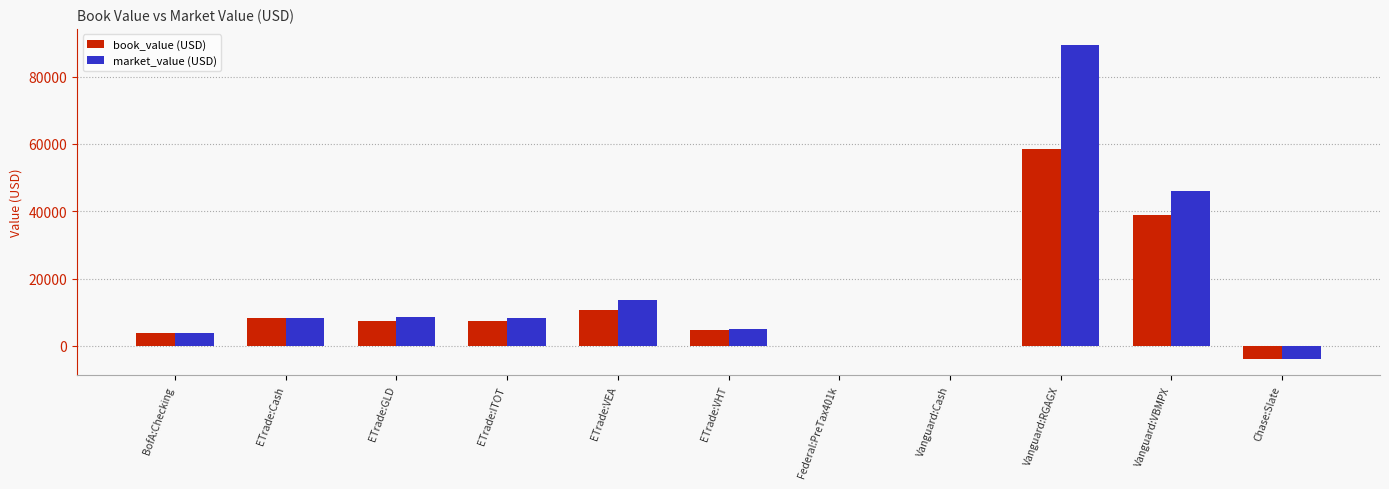

What is the difference between the book_value (USD) values at ETrade:Cash and Vanguard:Cash?

8249.9